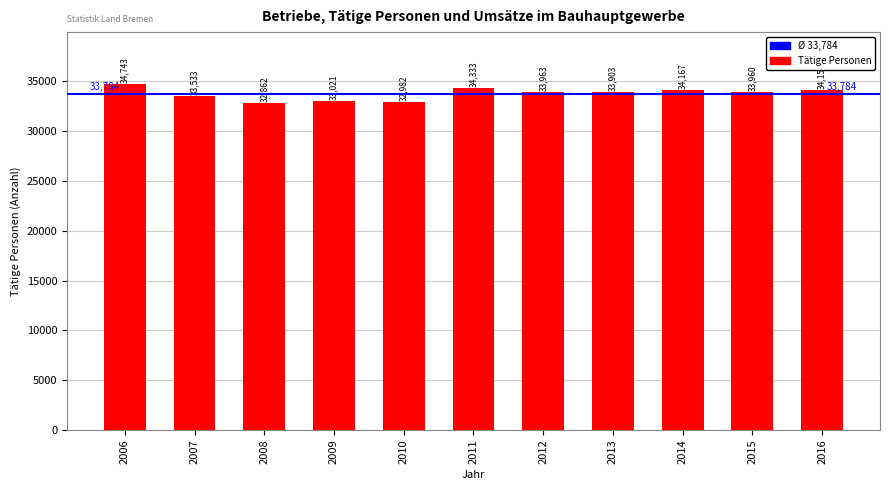

List the labels in order of value, largest first.

2006, 2011, 2014, 2016, 2012, 2015, 2013, 2007, 2009, 2010, 2008